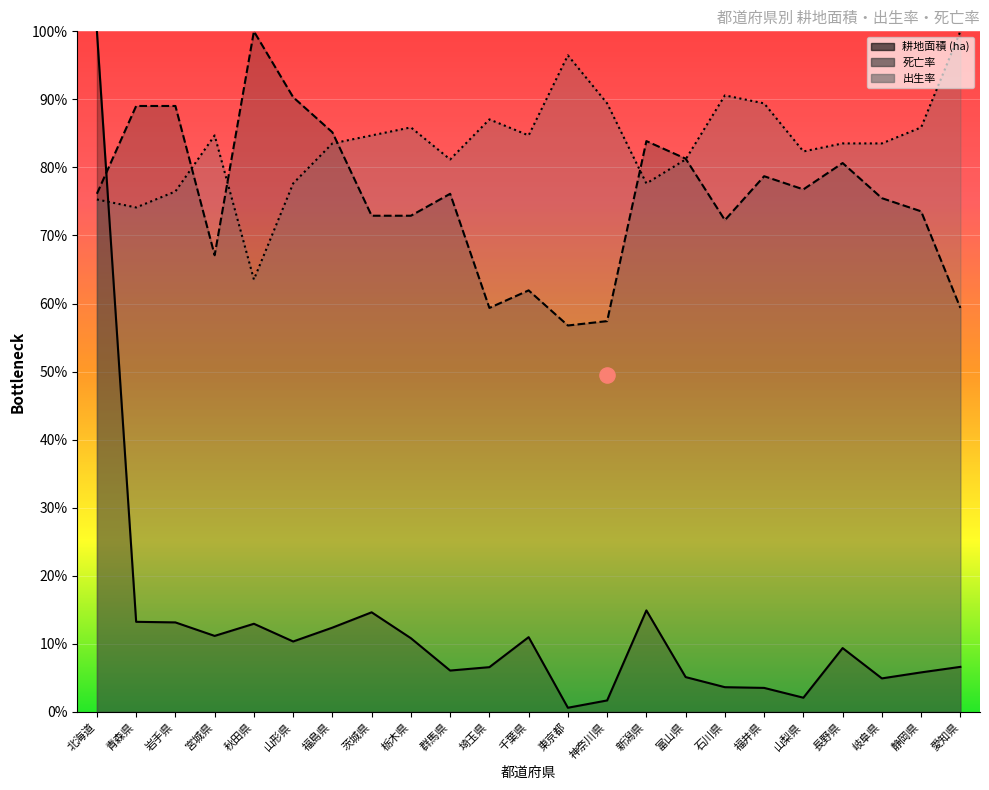

What is the total value across all series at 山形県?

178.3